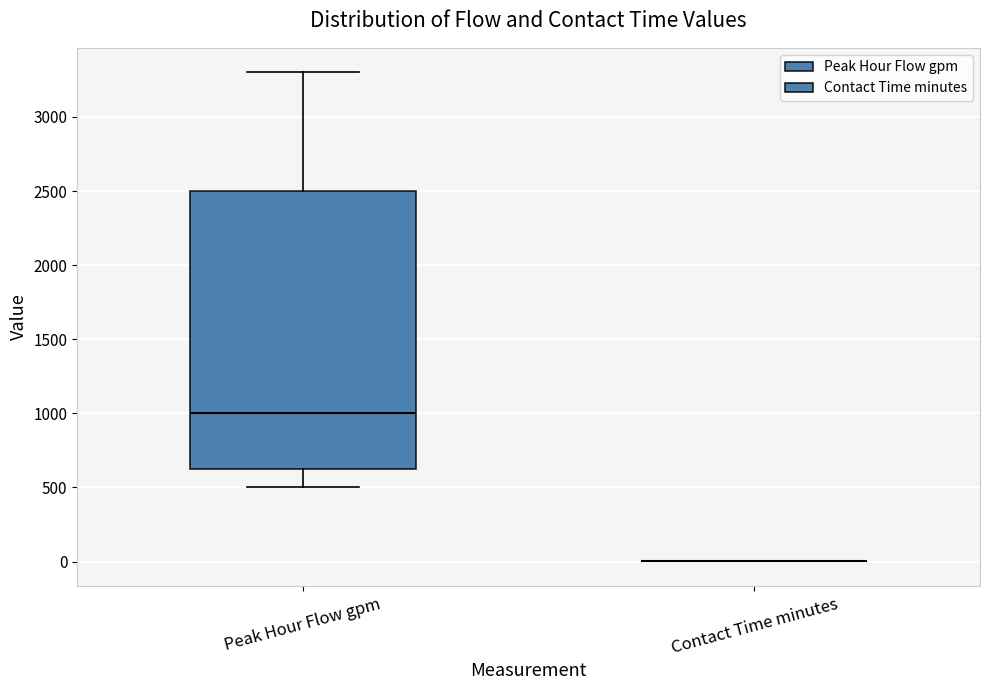

Comparing the boxes themselves (not the whiskers), which one is the tallest?

Peak Hour Flow gpm